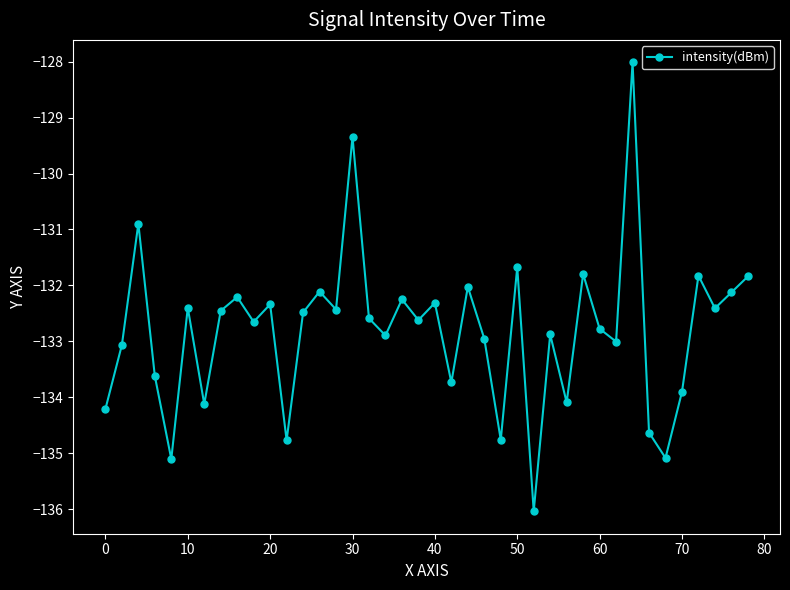

What is the minimum value shown in the chart?

-136.0